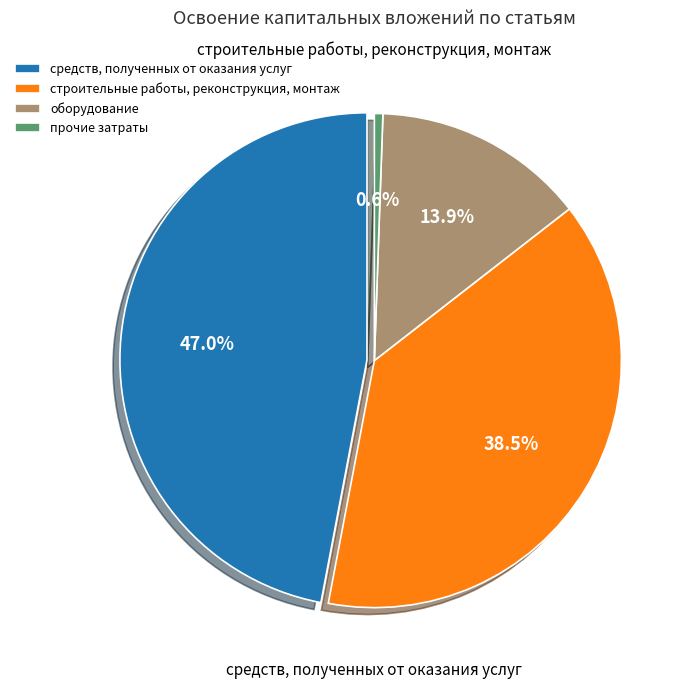

How many segments does this pie chart have?

4